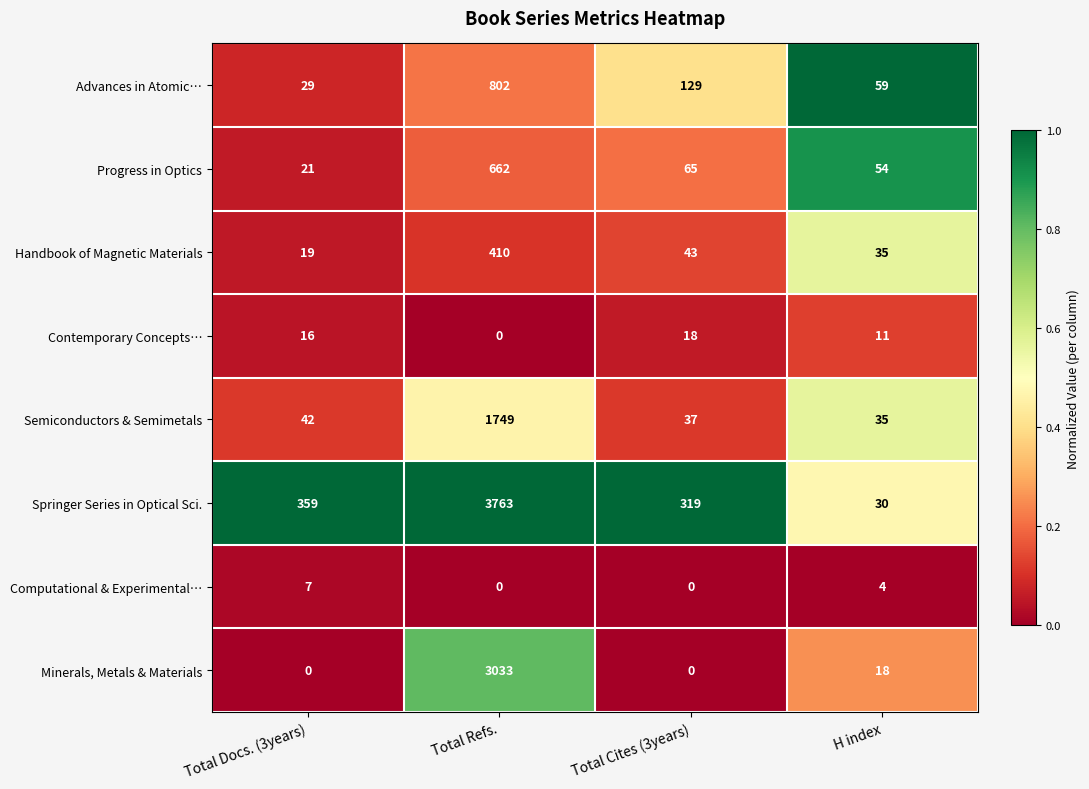

True or false: Semiconductors & Semimetals has a value of 56 at H index.

False